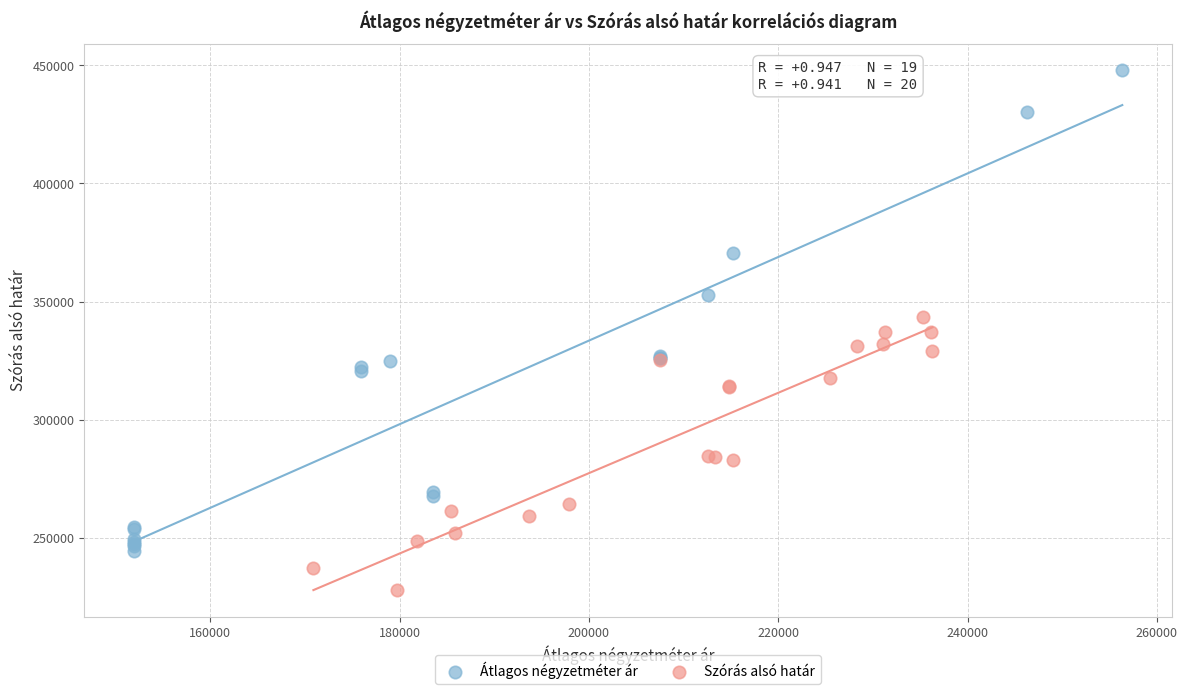

Which series contains the lowest Y value?

Szórás alsó határ